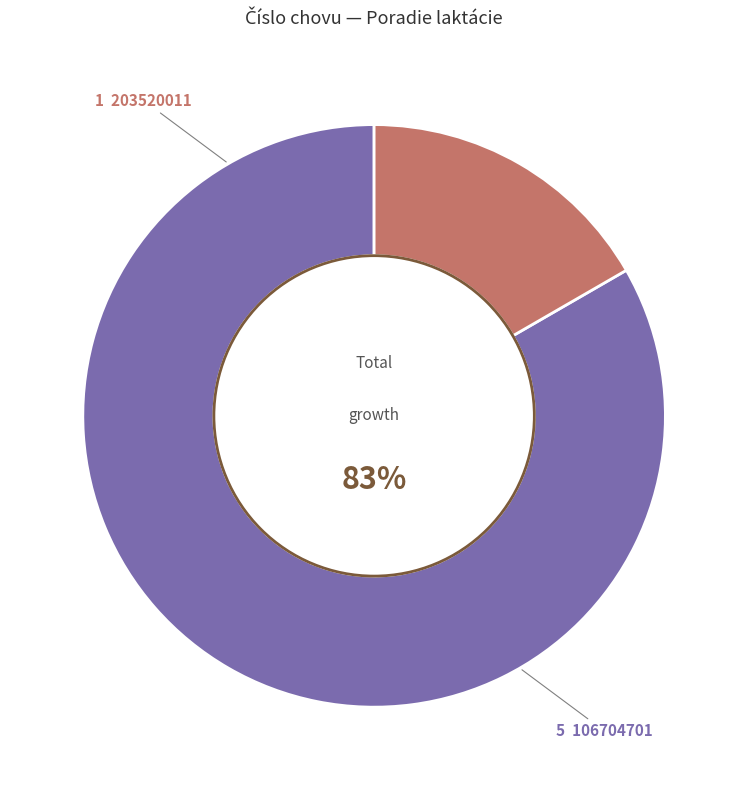

Is there any slice that represents more than half of the pie?

Yes